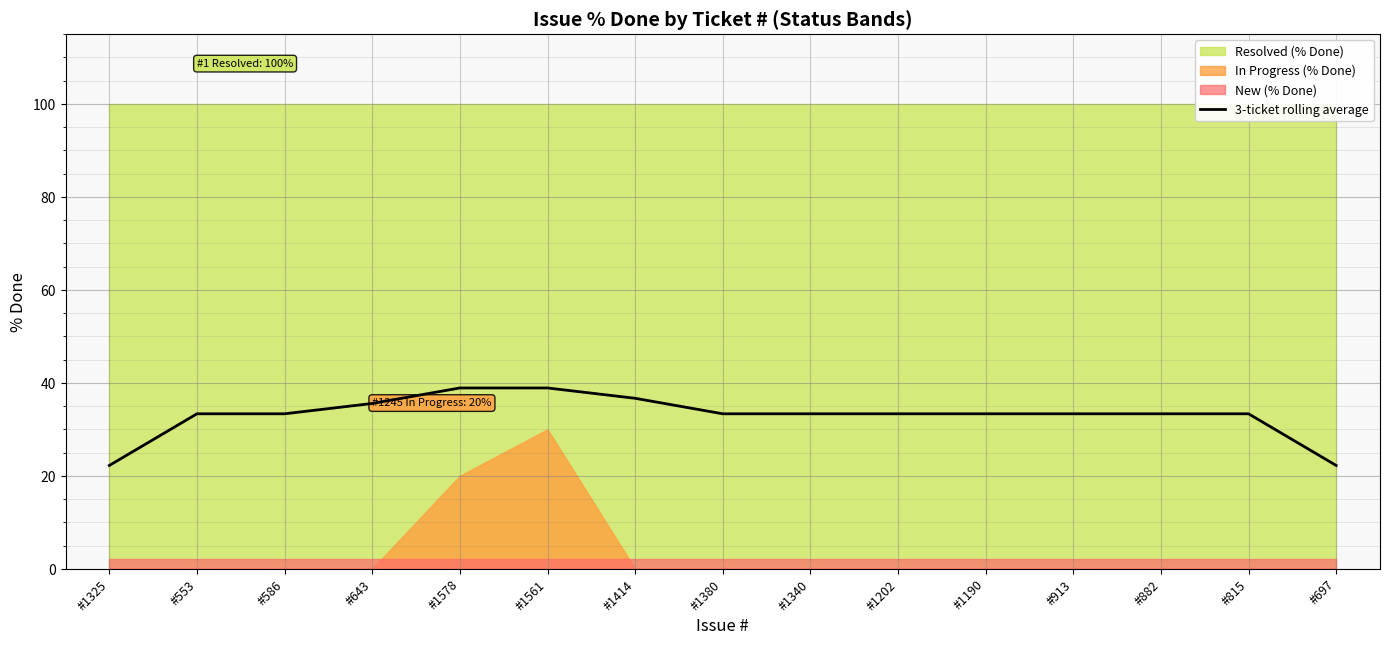

What is the smallest value displayed?

22.2